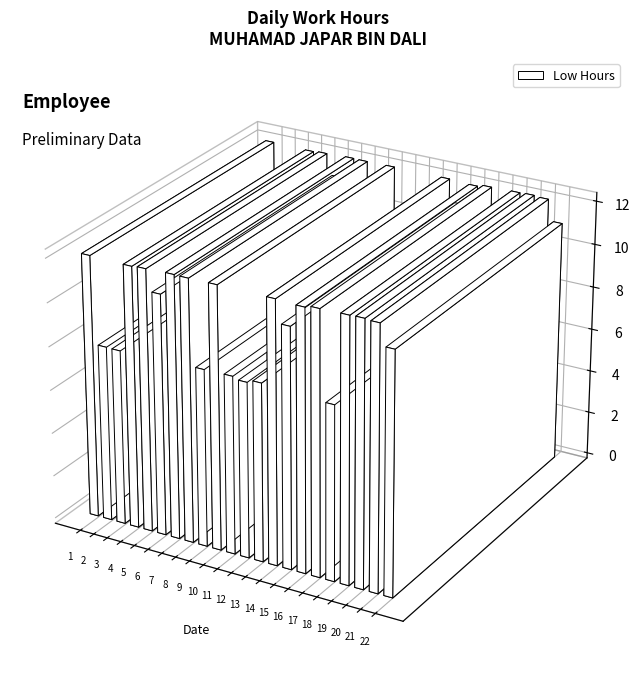

What is the difference between the second highest and minimum values?

4.1